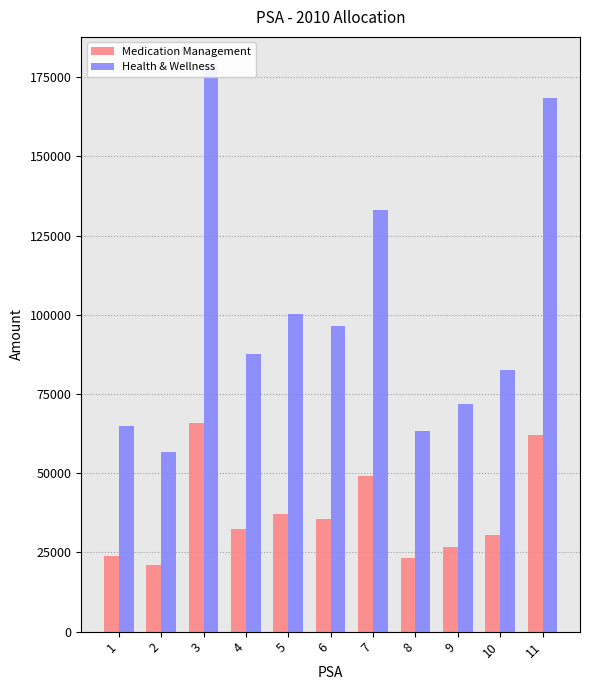

How many values in the Health & Wellness series are below 87492?

5